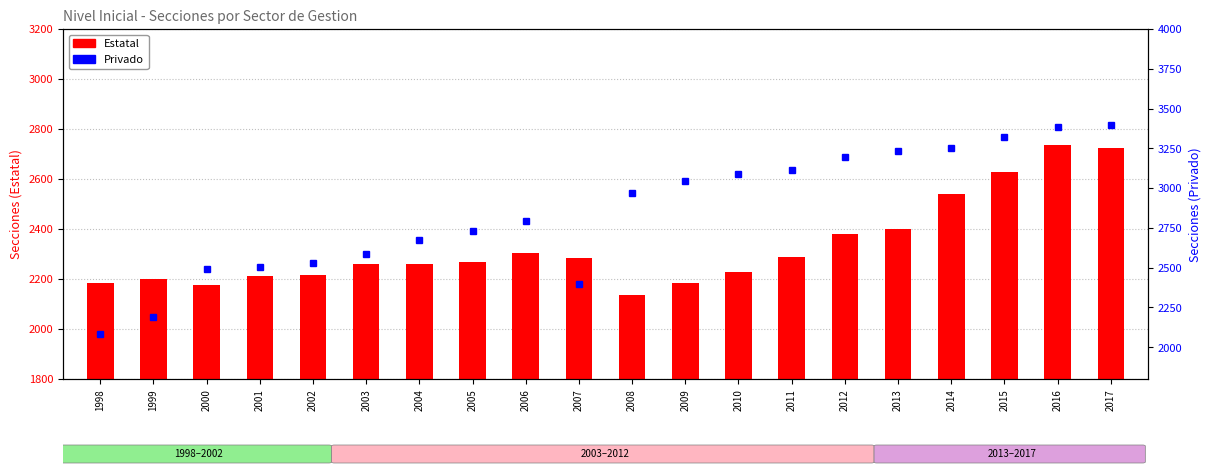

The value of Privado (right) at 2006 is 1671. True or false?

False